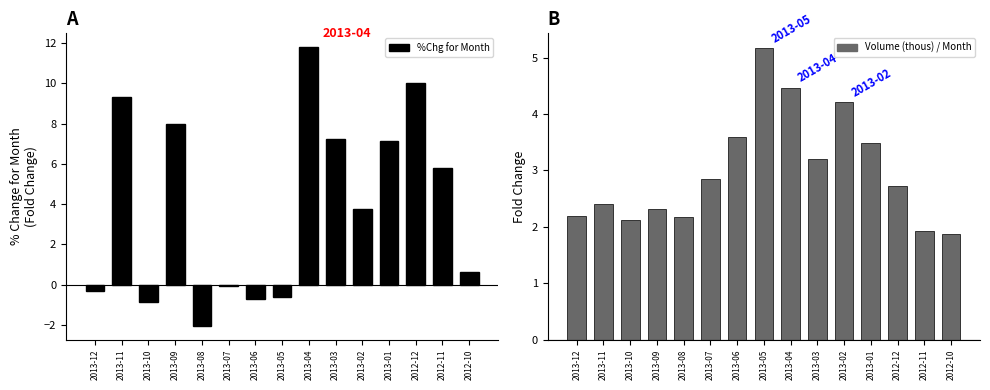

What is the average value of the %Chg for Month series?

3.9